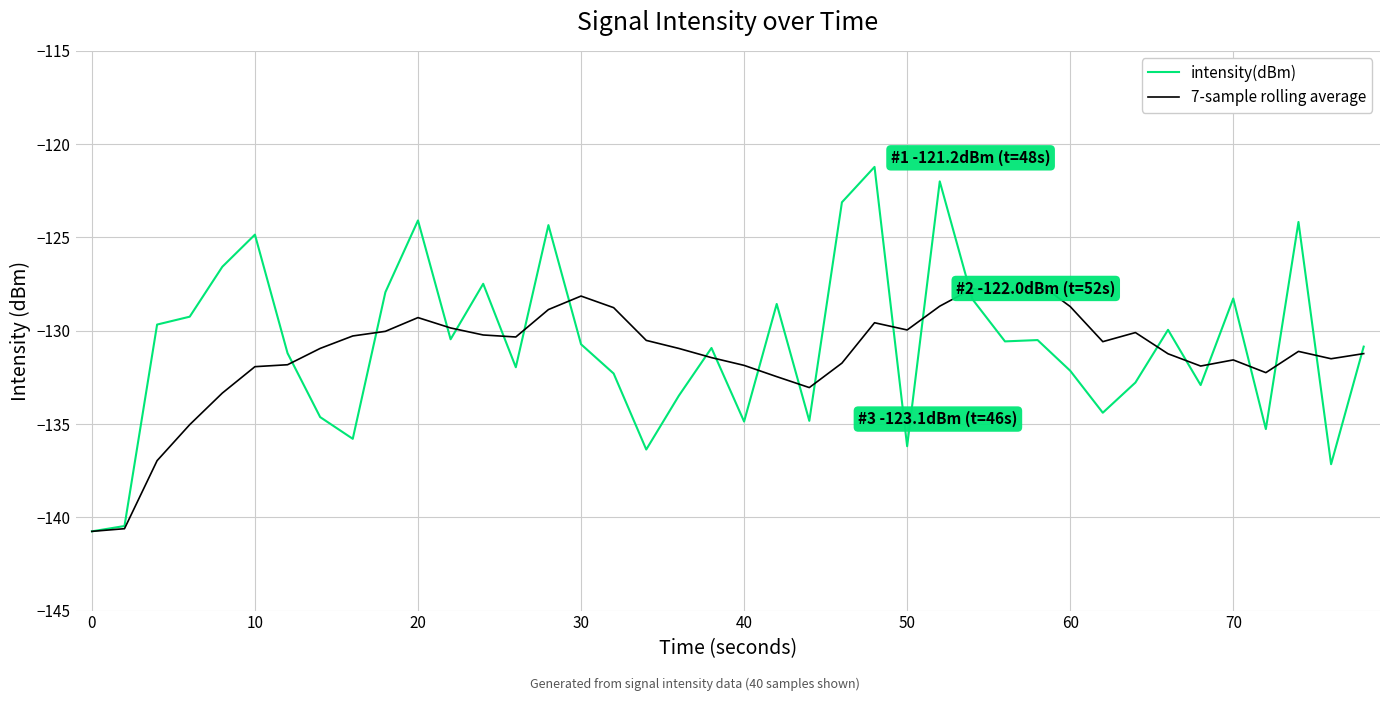

What are all the series names shown in the legend?

intensity(dBm), 7-sample rolling average